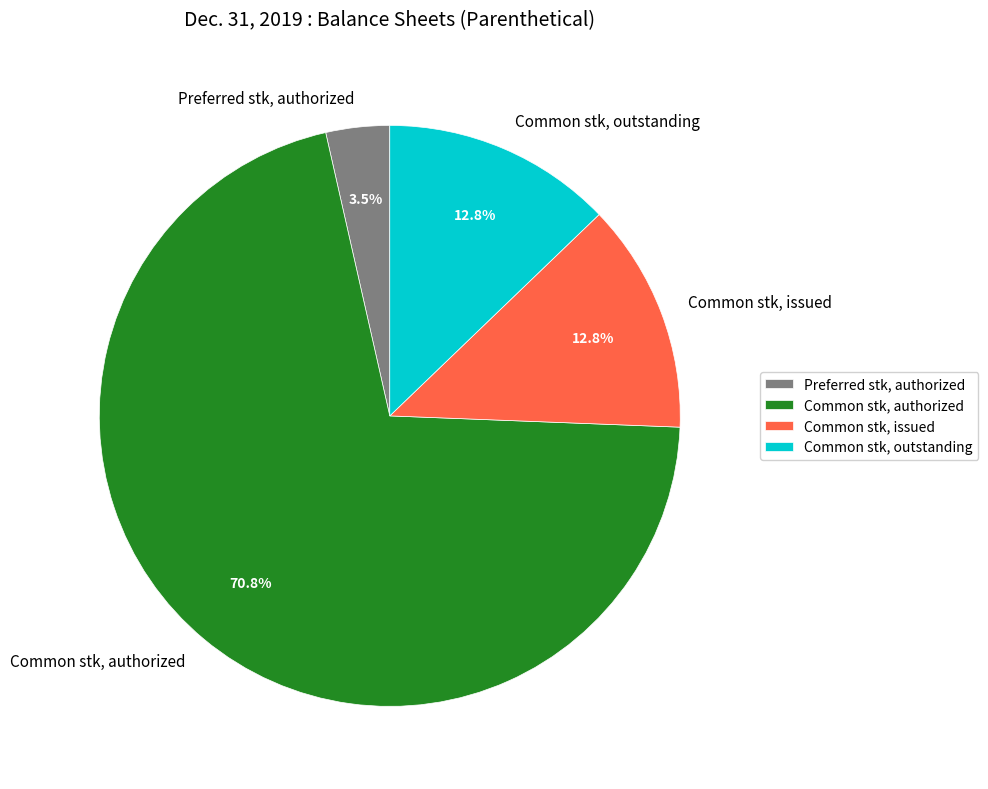

Which category has the biggest portion of the pie?

Common stk, authorized